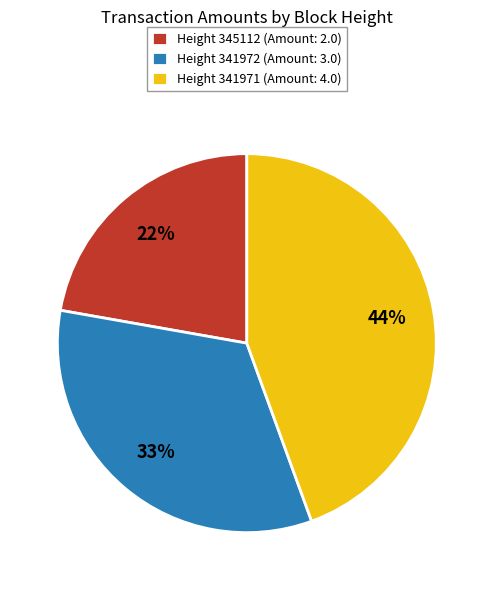

Is Height 341972 (Amount: 3.0) the majority of the pie?

No